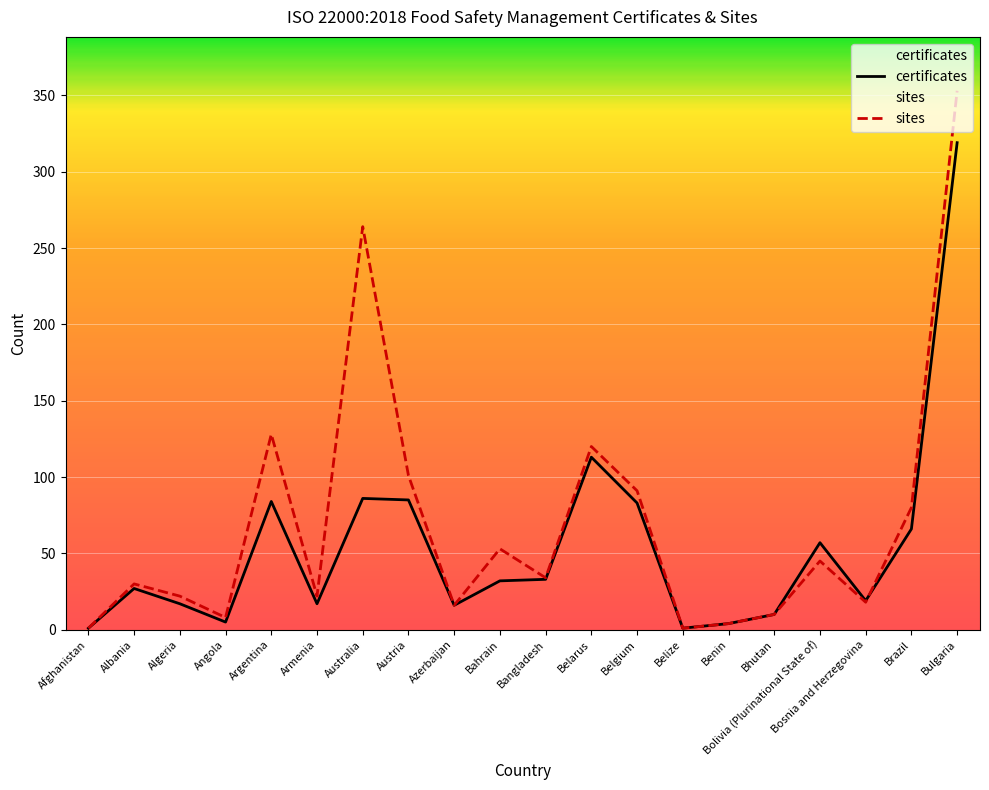

What is the label of the 19th point from the left?

Brazil